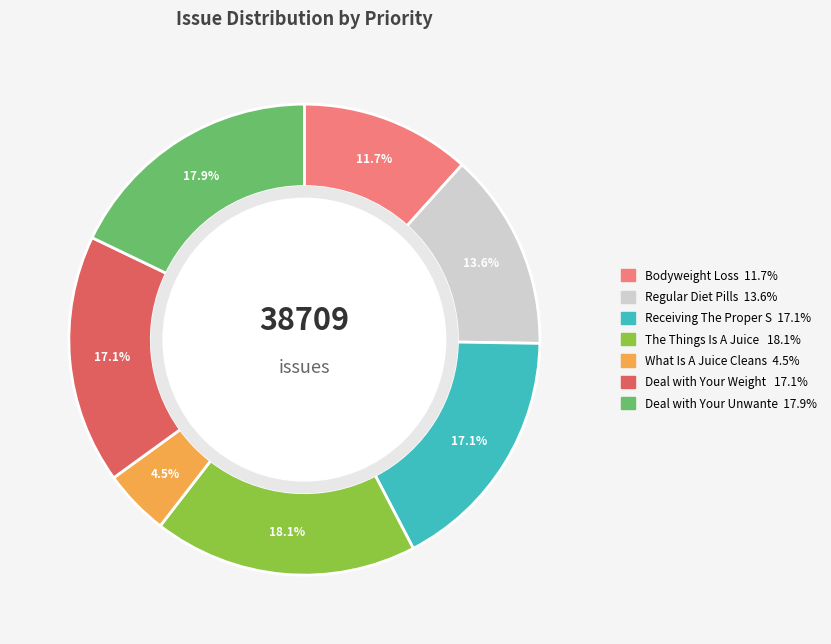

How many slices are in this pie chart?

7